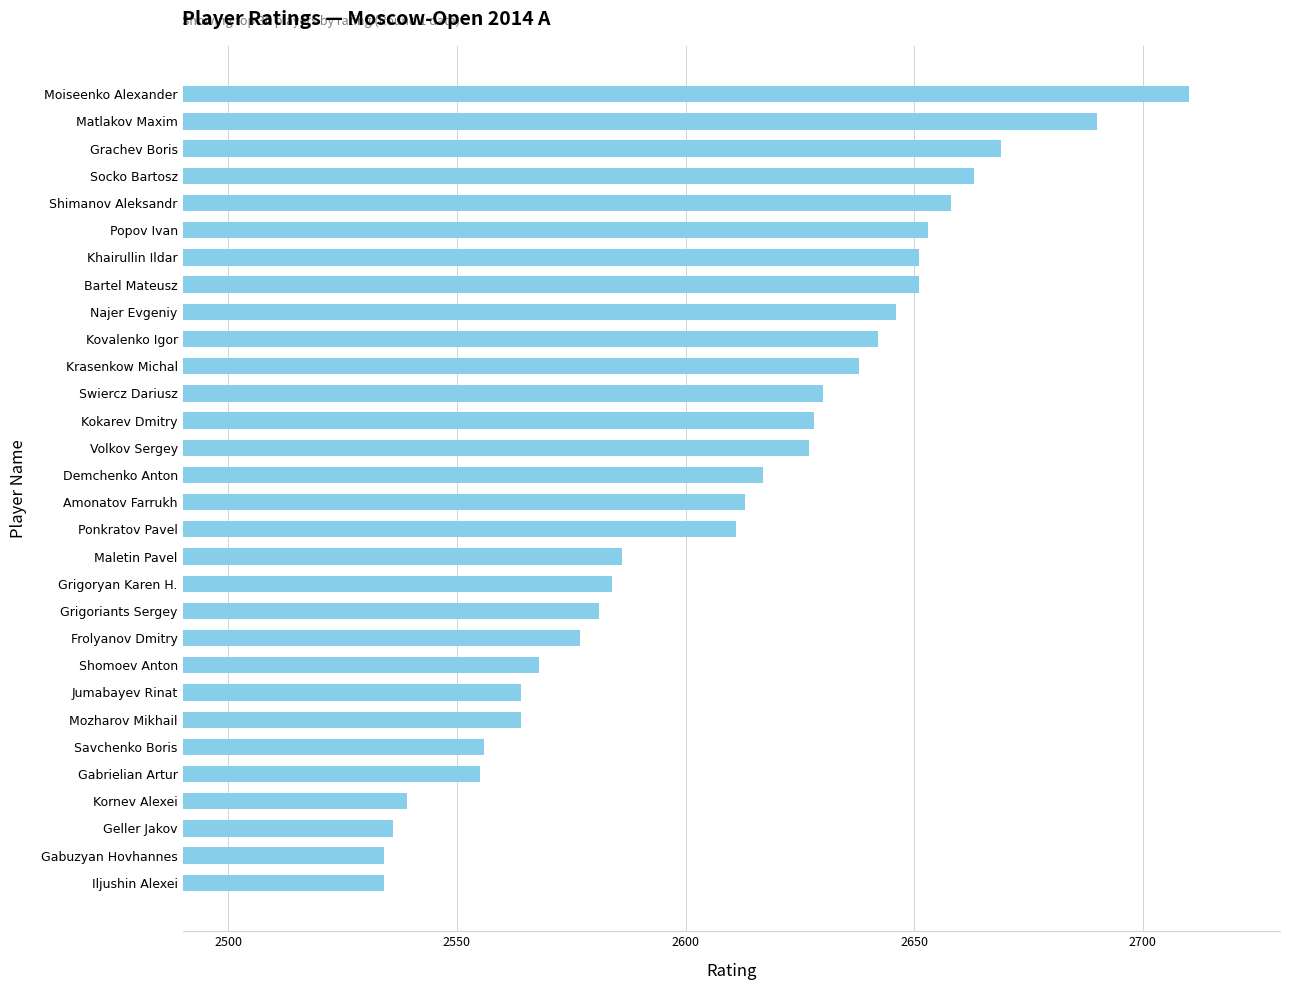

Where is the data nearest to the value 2622?

Demchenko Anton